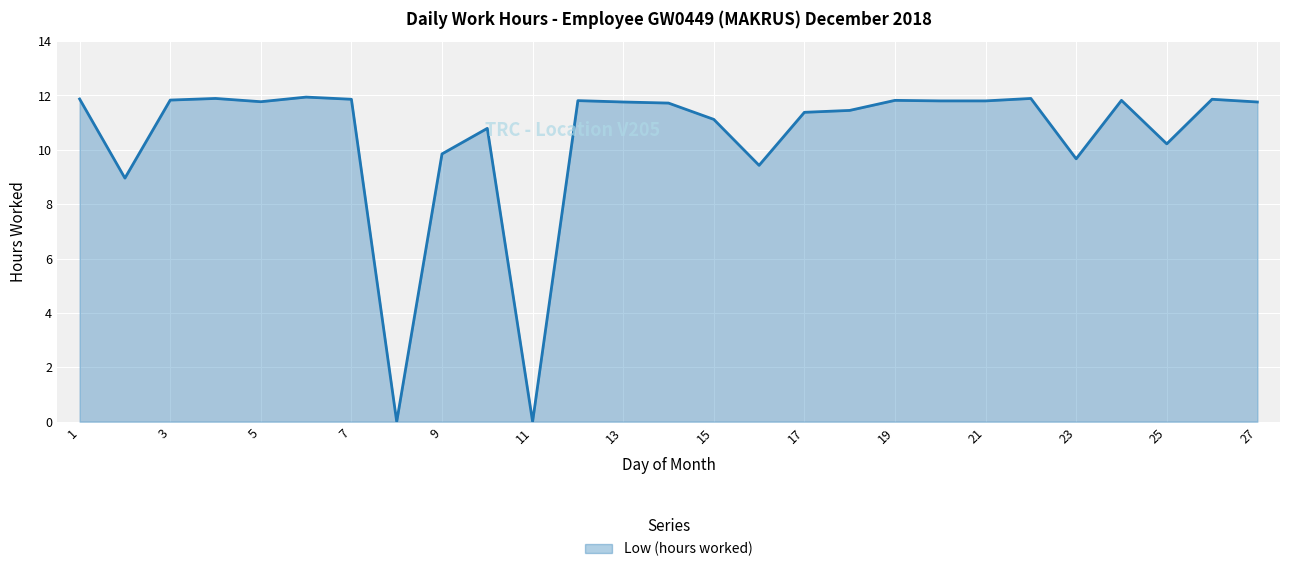

What is the greatest value displayed?

11.9